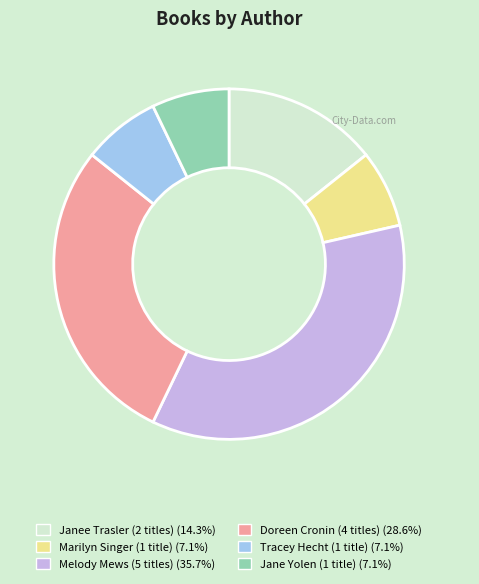

Is there a majority slice in this chart?

No